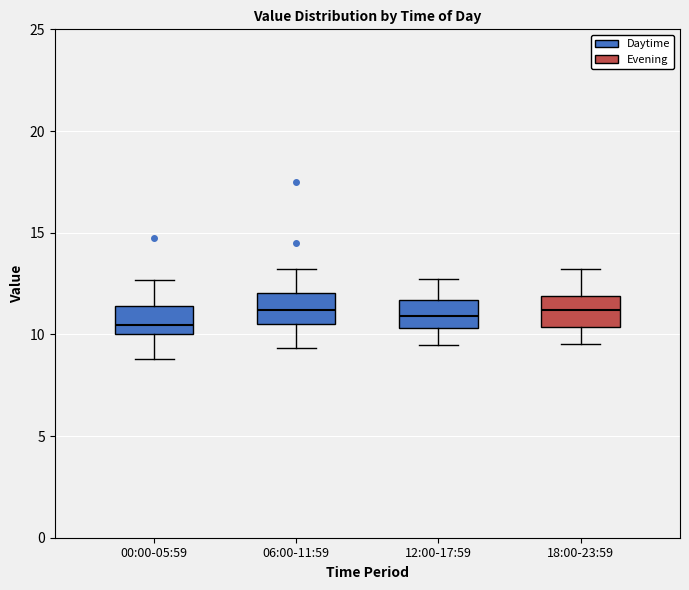

Where does the median line of the box for 06:00-11:59 sit on the y-axis? The values are not printed on the chart, so give them approximately, as read against the axis.

11.0